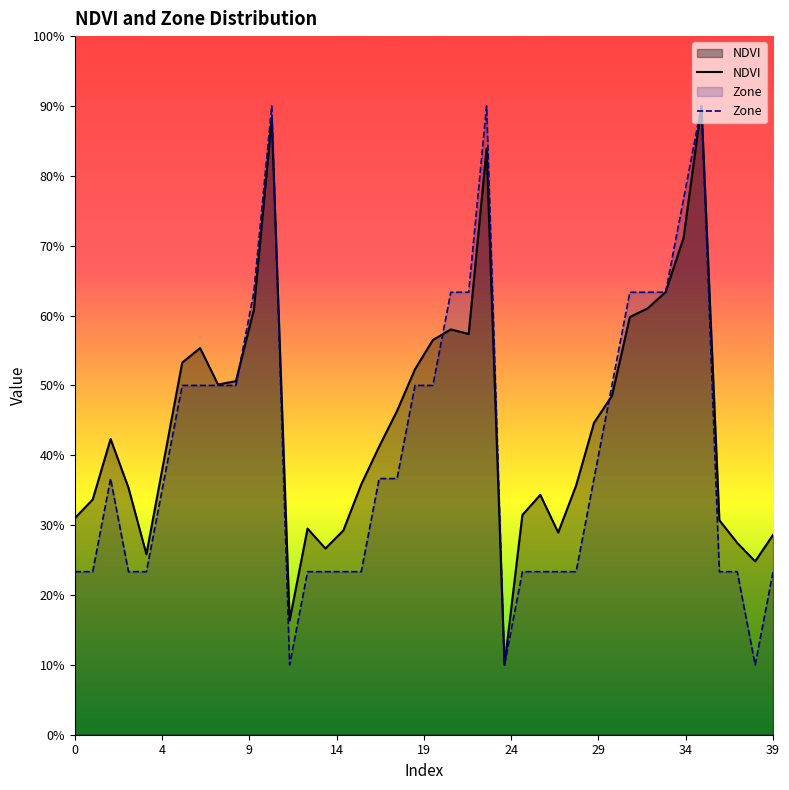

What are all the series names shown in the legend?

NDVI, Zone